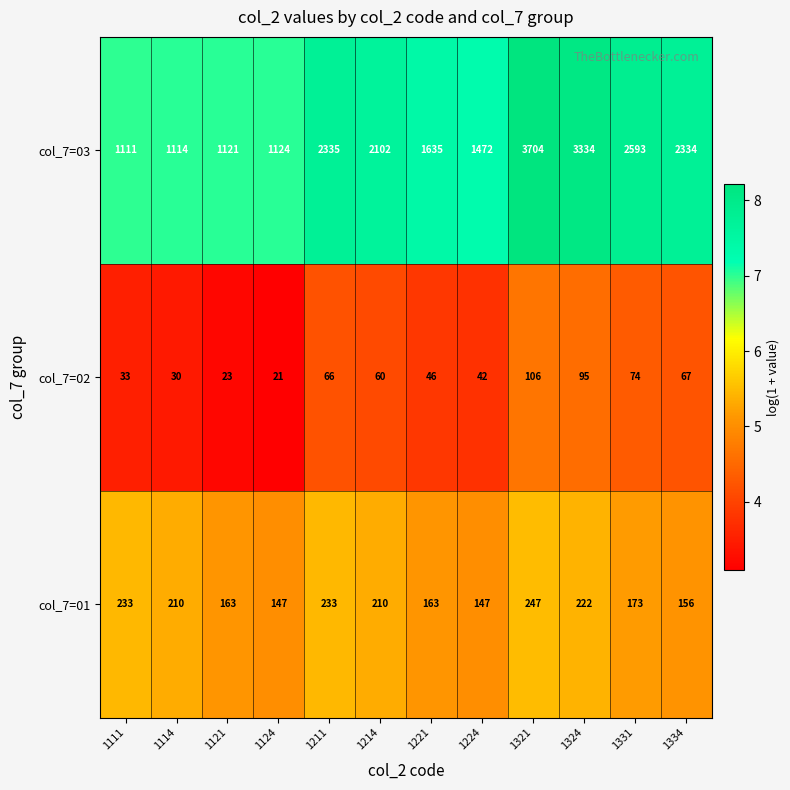

At 1124, list the series in order from largest to smallest.

col_7=03, col_7=01, col_7=02